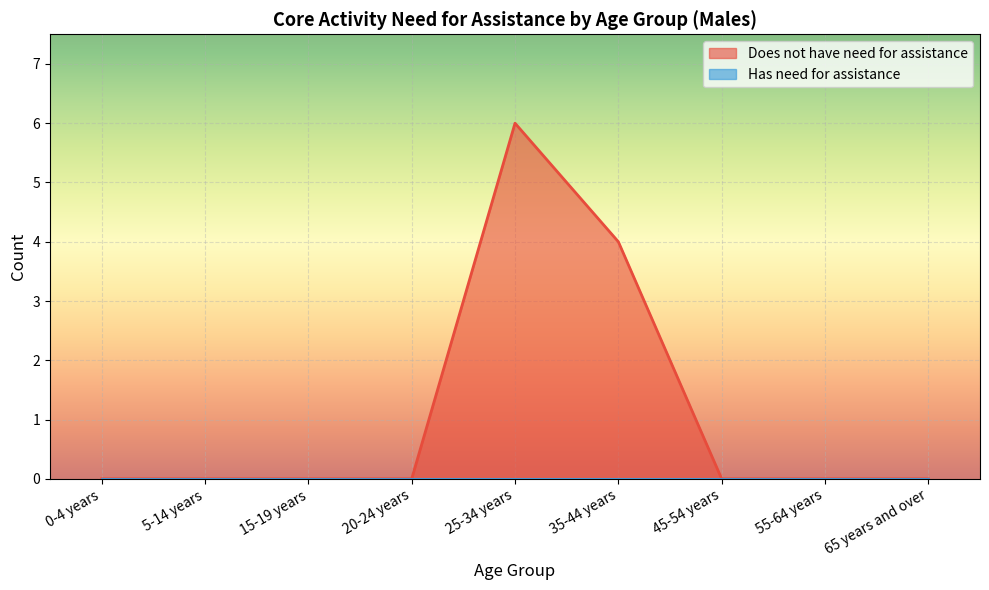

Is it true that the value at 15-19 years is 0?

True